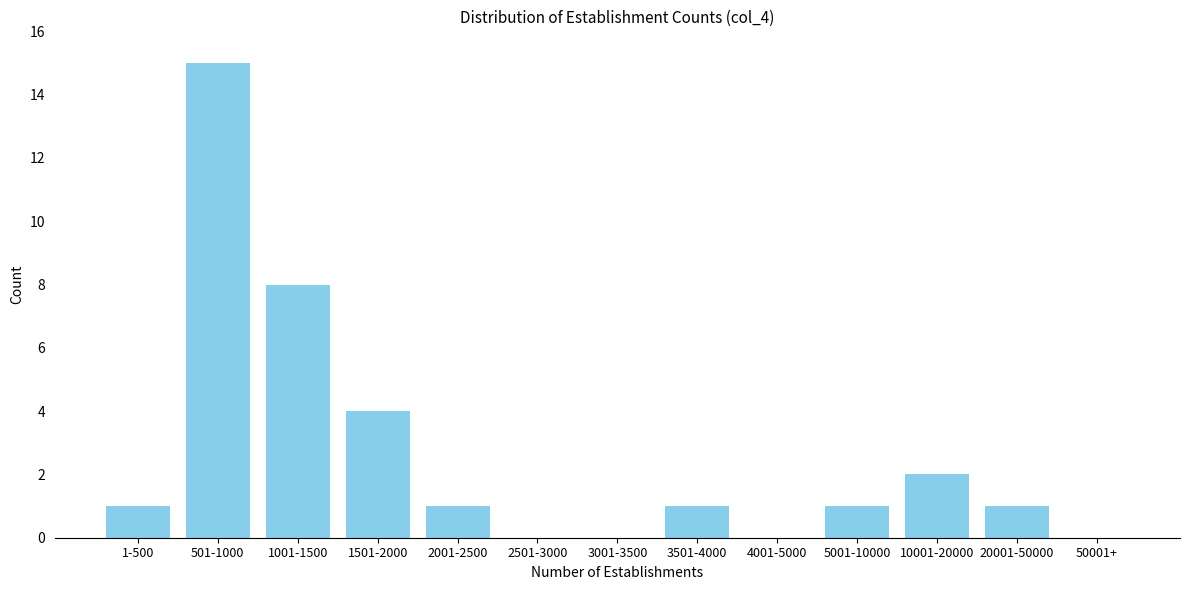

Reading left to right, list all the values displayed in this chart.

1-500=1	501-1000=15	1001-1500=8	1501-2000=4	2001-2500=1	2501-3000=0	3001-3500=0	3501-4000=1	4001-5000=0	5001-10000=1	10001-20000=2	20001-50000=1	50001+=0